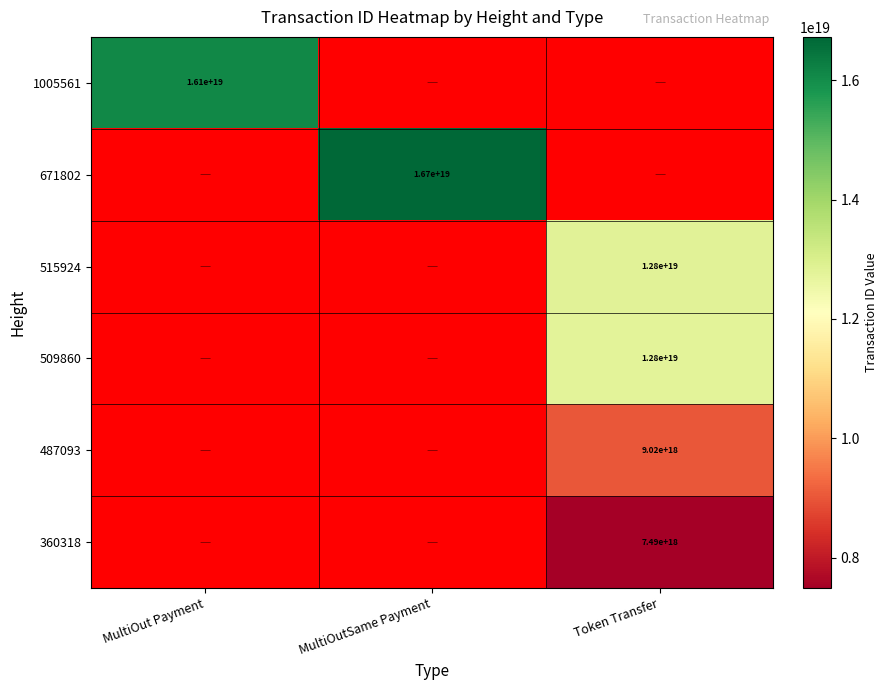

The value of 509860 at Token Transfer is 3011013488346638848. True or false?

False